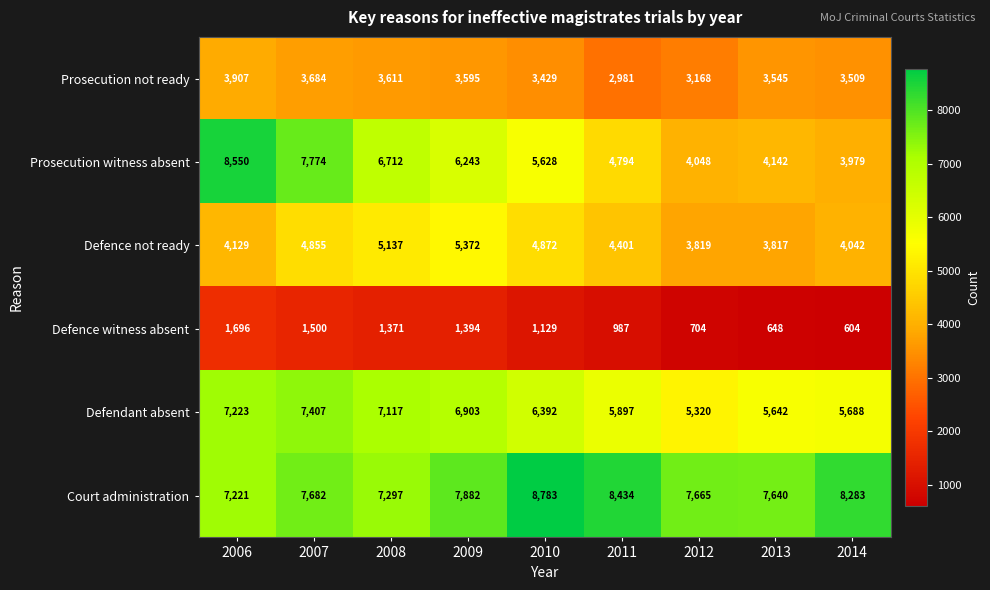

At how many categories does at least one series exceed 2966?

9